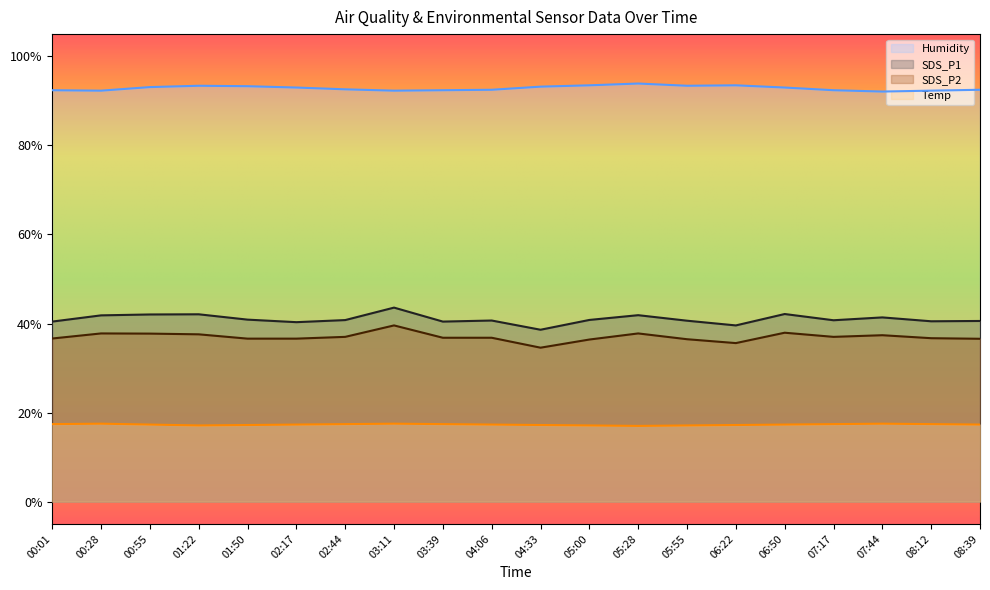

At which category does the chart reach its peak across all series?

05:28